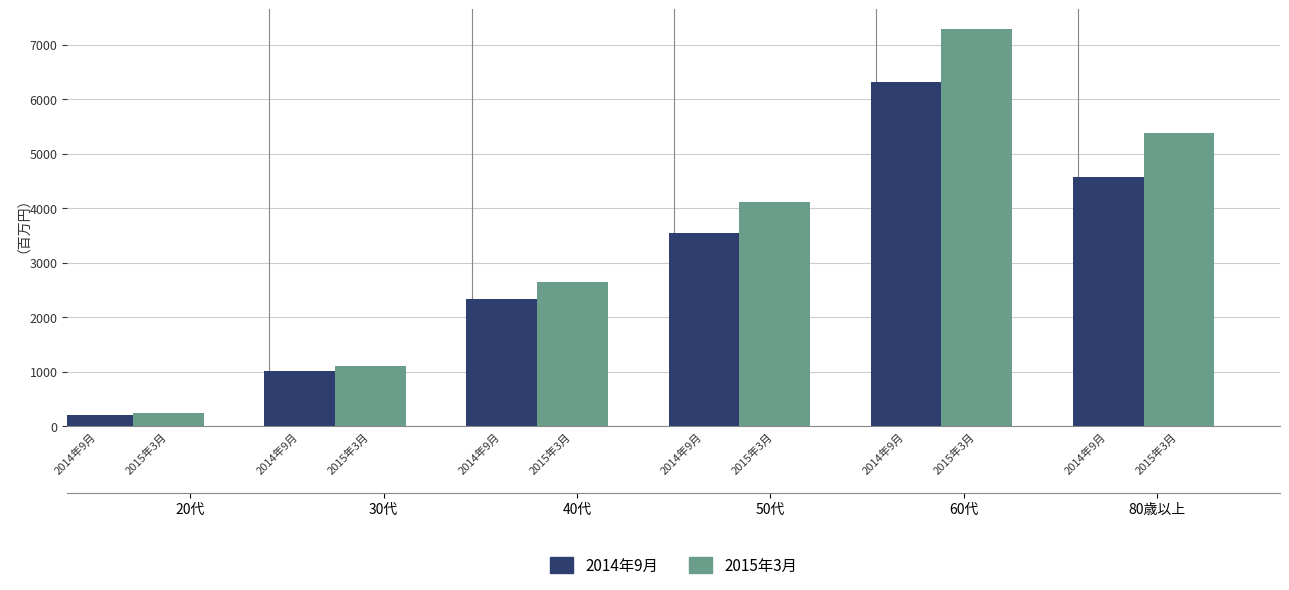

The 2015年3月 series shows 958 at 2014年9月. True or false?

False